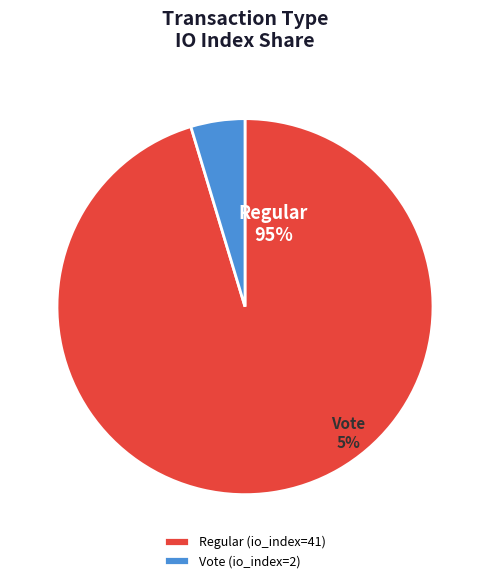

What is the total percentage of Vote (io_index=2) and Regular (io_index=41)?

100.0%